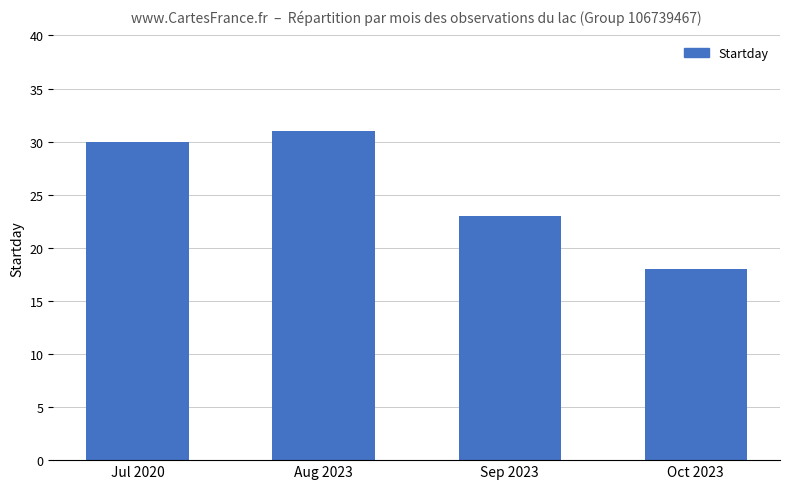

Reading left to right, extract all data points from this chart.

Jul 2020=30	Aug 2023=31	Sep 2023=23	Oct 2023=18